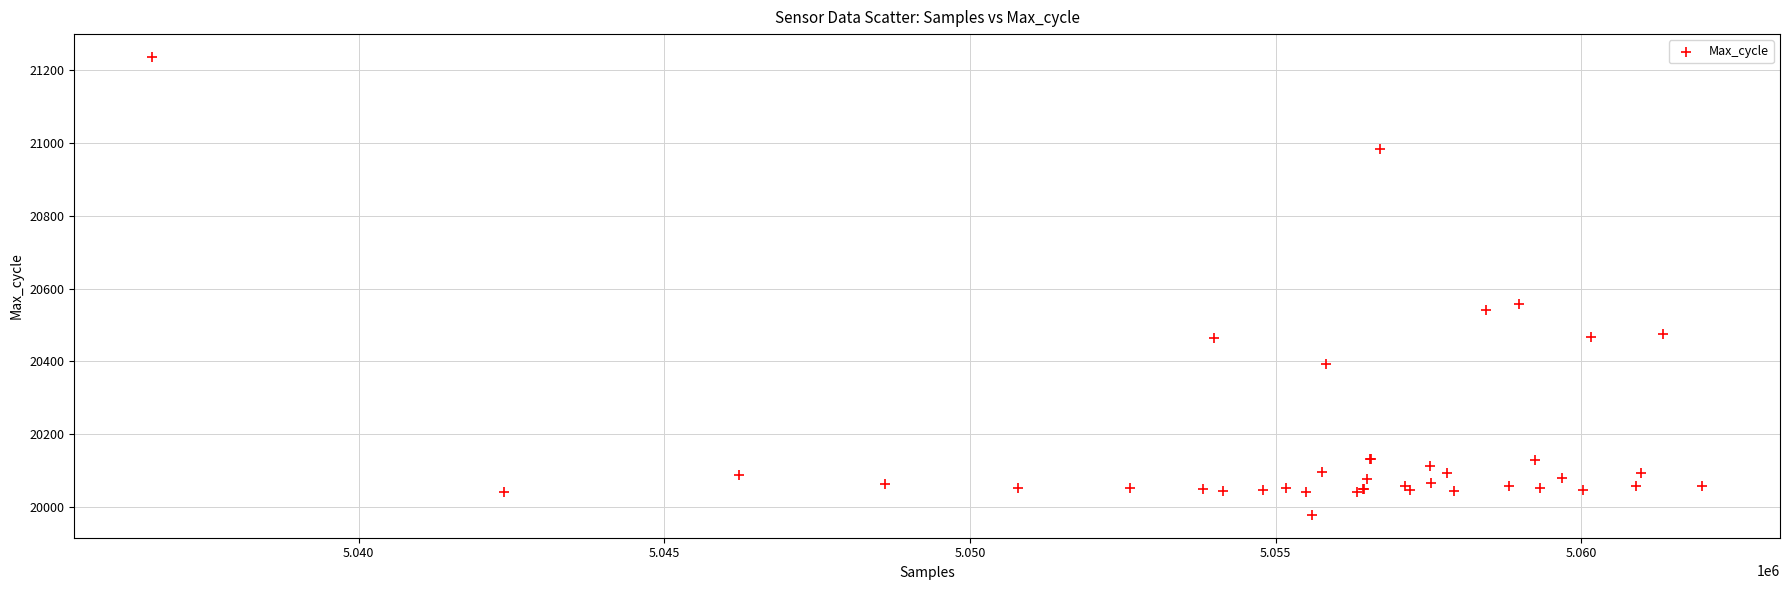

What Y value in the scatter plot is closest to 20607?

20558